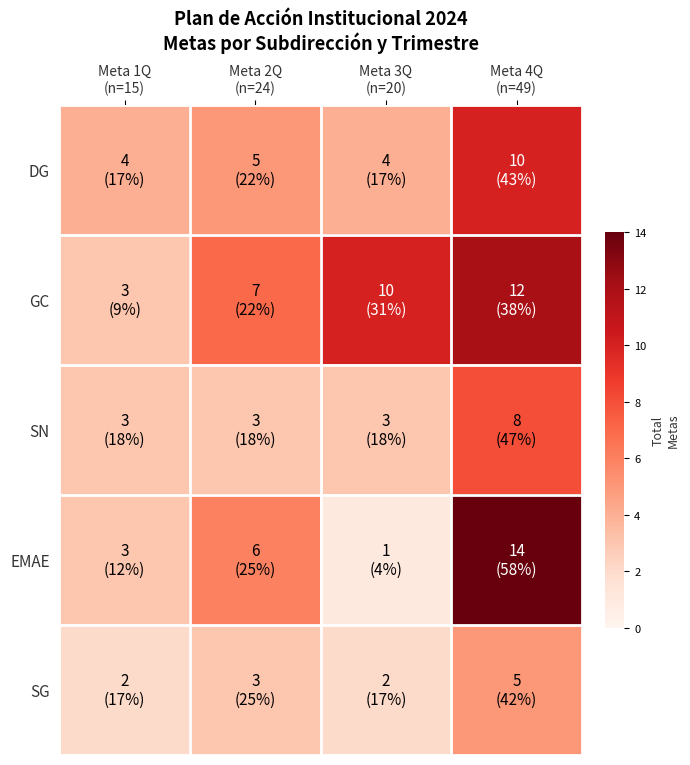

Which category has the lowest value across all series?

Meta 3Q
(n=20)